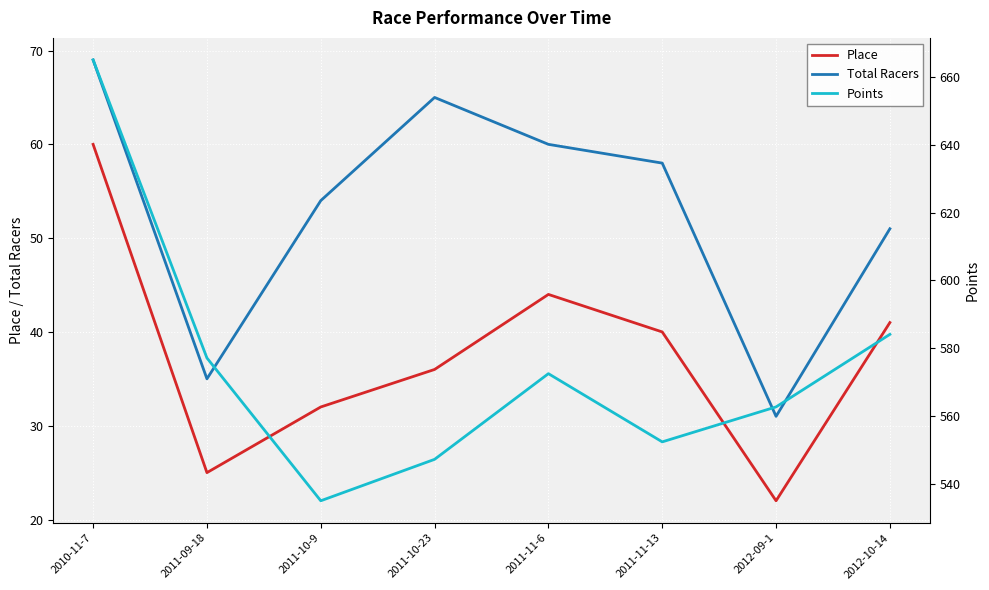

How many series are shown in this chart?

3